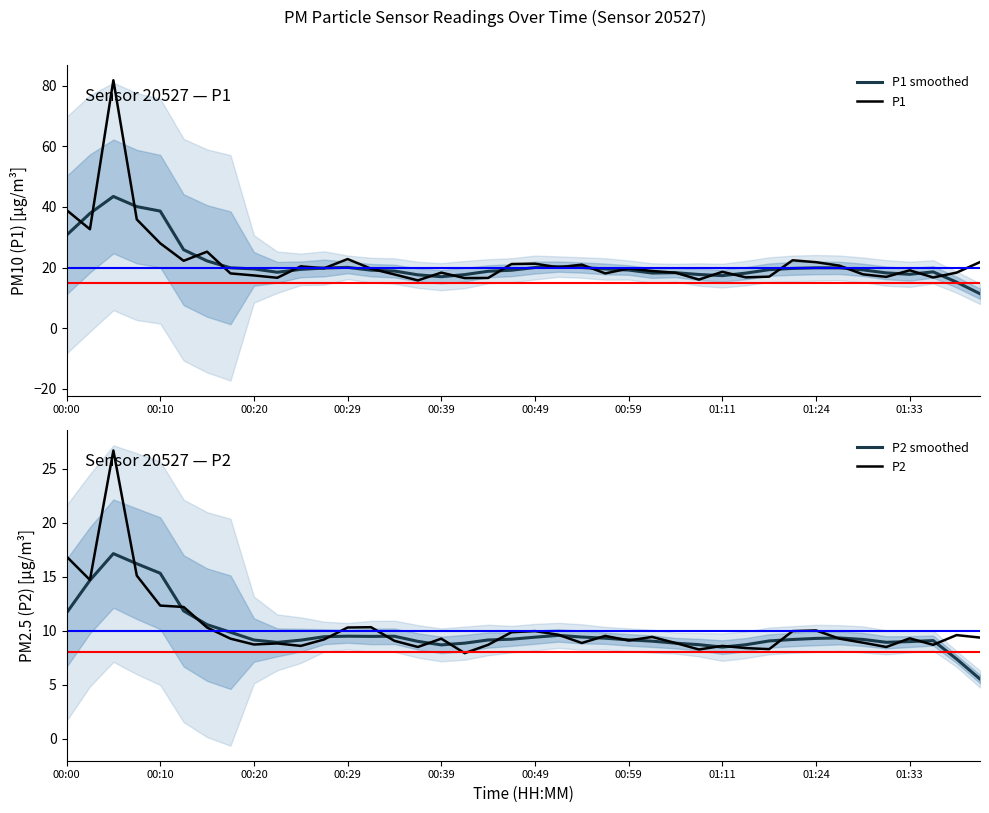

Reading right to left, extract all data points from this chart.

P1 smoothed: 11.4	15.2	18.6	17.8	18.2	19.2	19.9	19.9	19.7	19.3	18.2	17.3	17.7	18.3	18.2	19.2	19.5	20.0	20.3	20.0	19.1	18.8	17.7	17.0	17.6	18.9	19.1	20.1	19.8	19.4	18.5	19.5	19.9	22.2	25.9	38.6	40.1	43.4	37.8	30.7
P1: 21.8	18.3	16.7	19.1	16.9	17.8	20.6	21.8	22.4	17.0	16.8	18.6	16.0	18.3	18.9	19.7	18.1	21.0	20.1	21.3	21.2	16.6	16.5	18.3	15.8	17.7	19.6	22.8	19.8	20.4	16.6	17.4	18.1	25.2	22.2	28.0	35.9	81.8	32.6	39.0
P2 smoothed: 5.5	7.4	9.1	9.0	8.9	9.2	9.3	9.3	9.2	9.1	8.7	8.5	8.7	8.9	9.0	9.2	9.3	9.4	9.6	9.4	9.2	9.1	8.9	8.7	9.0	9.5	9.5	9.5	9.5	9.1	8.9	9.1	9.9	10.6	11.8	15.3	16.2	17.1	14.7	11.6
P2: 9.4	9.6	8.7	9.3	8.5	8.9	9.3	10.0	10.0	8.3	8.4	8.6	8.3	8.9	9.4	9.1	9.5	8.9	9.6	10.0	9.9	8.7	7.9	9.3	8.5	9.1	10.3	10.3	9.2	8.6	8.8	8.7	9.3	10.3	12.2	12.3	15.1	26.7	14.7	16.9